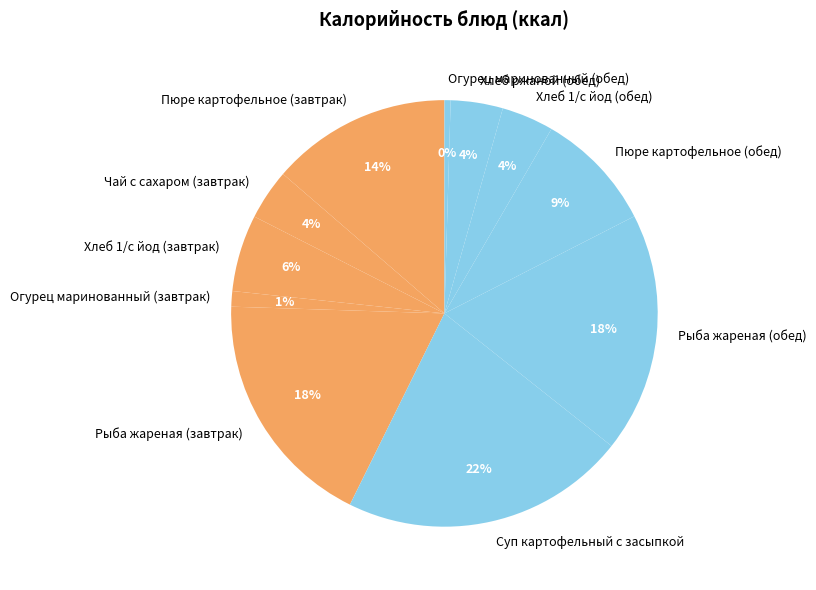

What percentage is the Рыба жареная (обед) slice, to the nearest percent?

18%